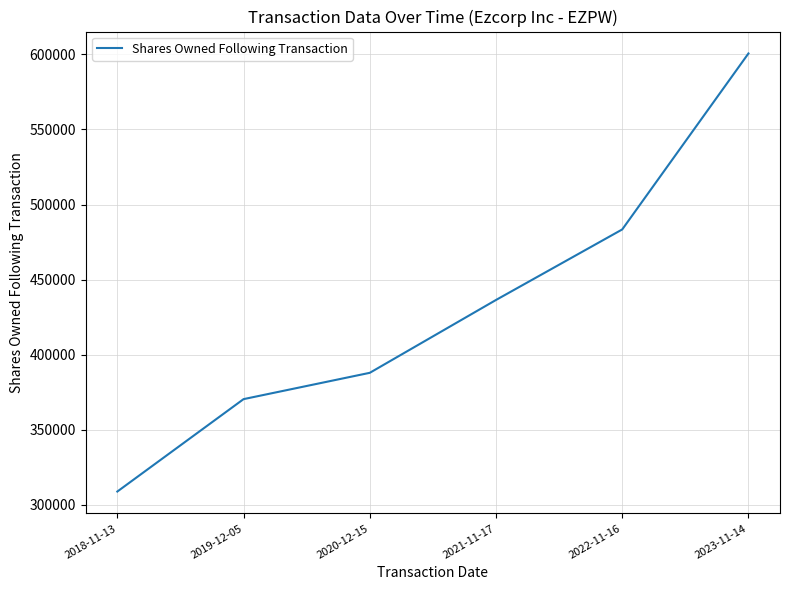

Between 2023-11-14 and 2021-11-17, which is larger?

2023-11-14